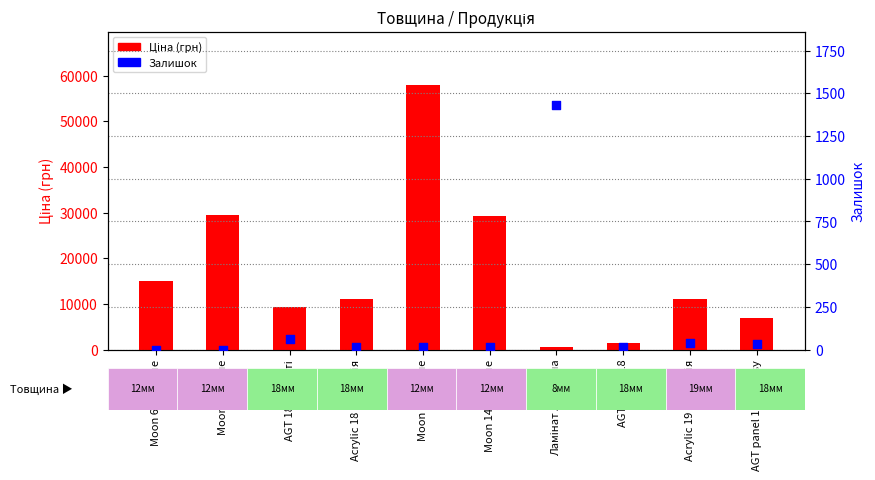

Which series reaches the minimum Y coordinate?

Залишок